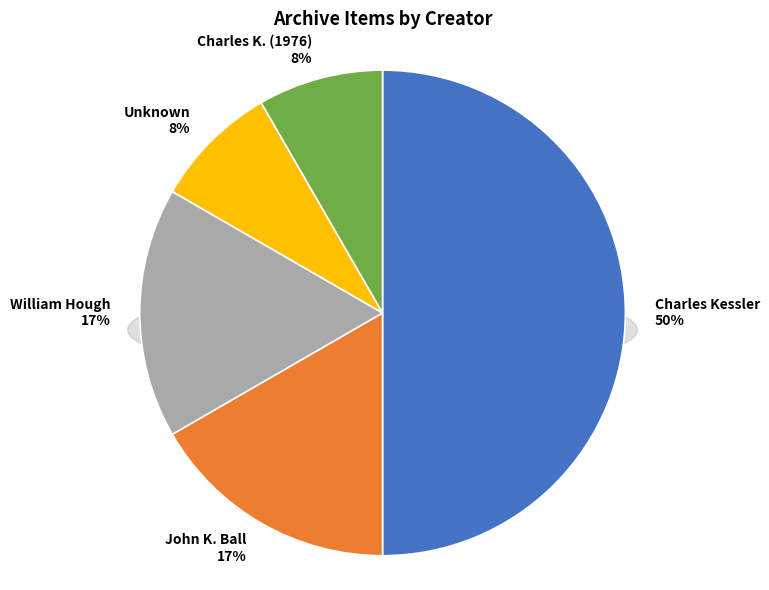

Is Item 15574 the majority of the pie?

No